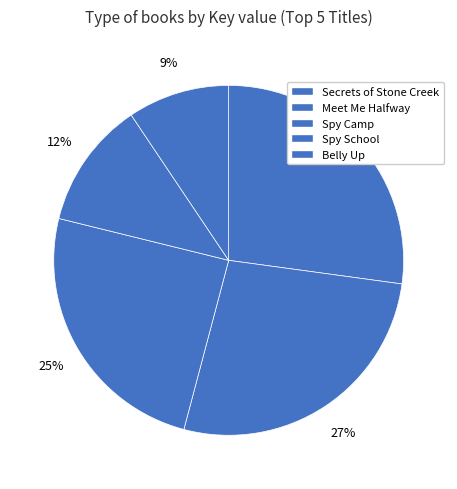

Combined, do Secrets of Stone Creek and Meet Me Halfway account for over 50%?

Yes